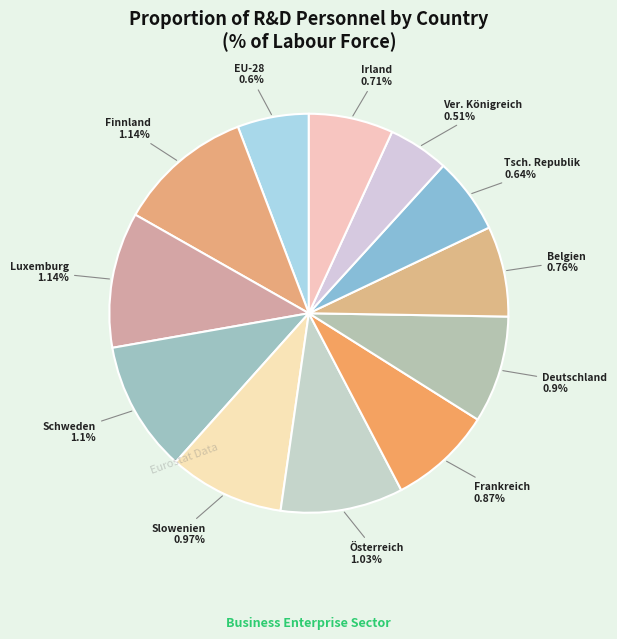

To the nearest percent, what is the combined percentage of Deutschland and Belgien?

16%